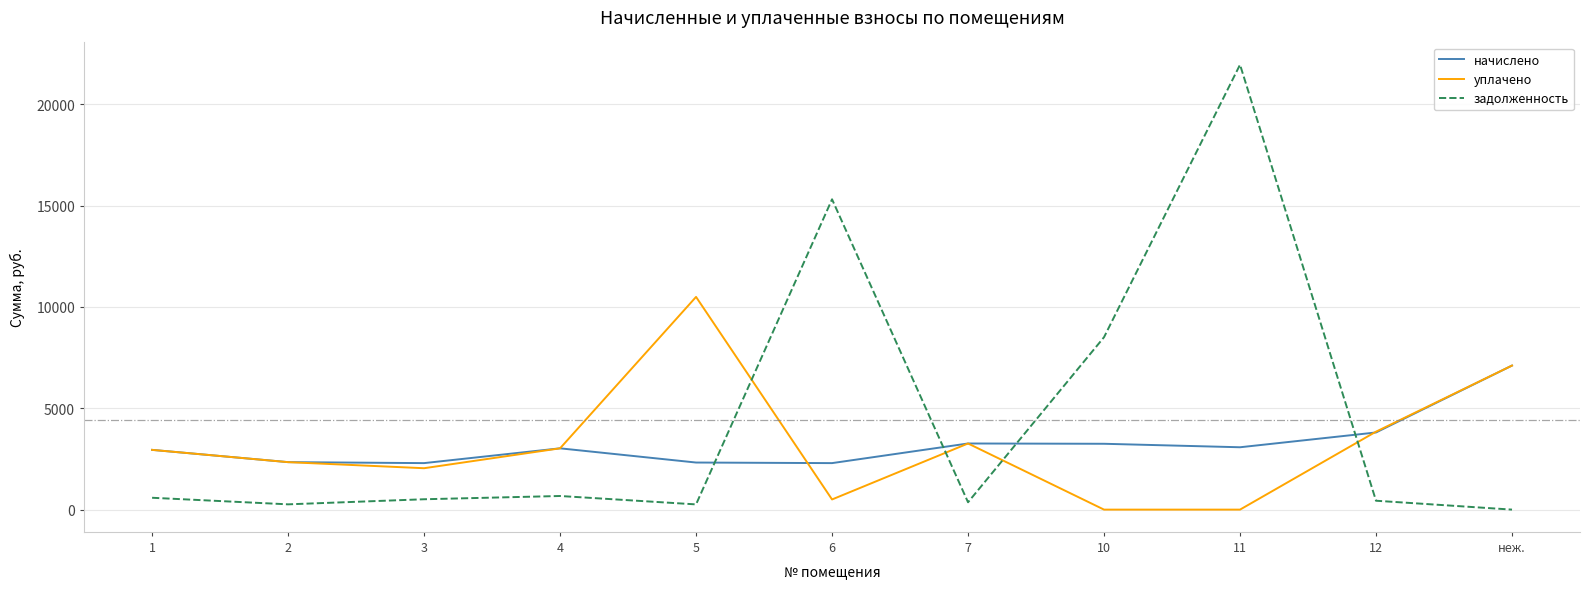

Which series has the widest spread of values?

задолженность